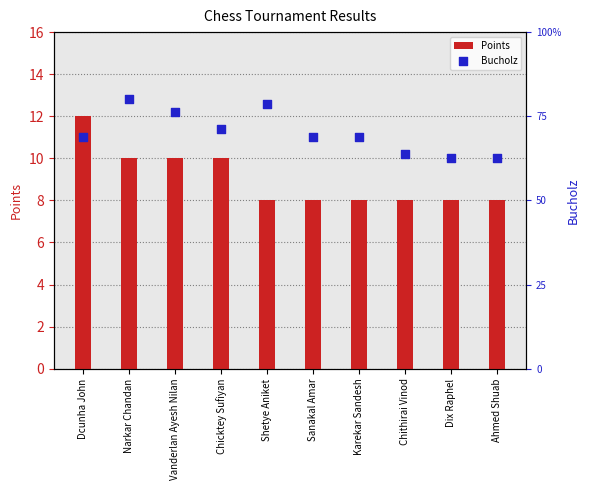

At which category is the sum across all series the highest?

Narkar Chandan